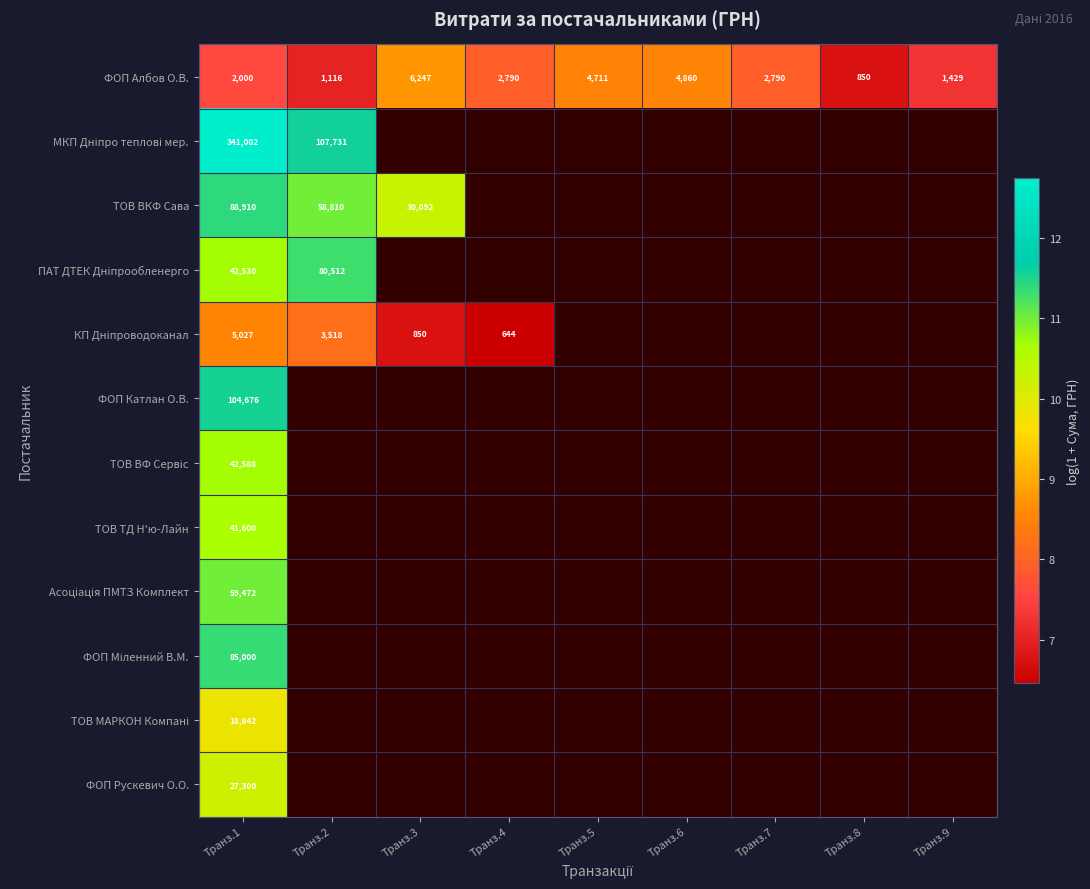

The ТОВ ВФ Сервіс series shows 19.1 at Транз.1. True or false?

False